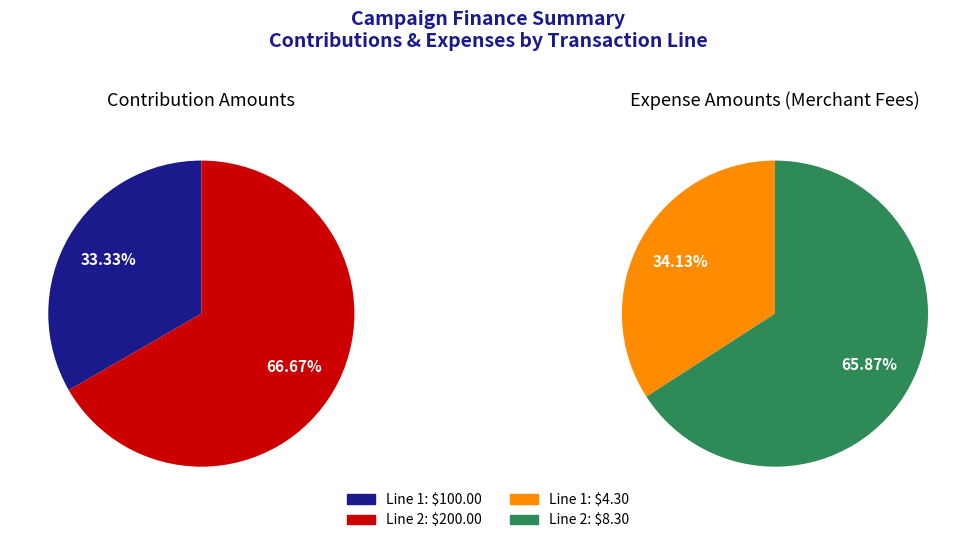

What is the smallest slice in the pie chart?

Line 1